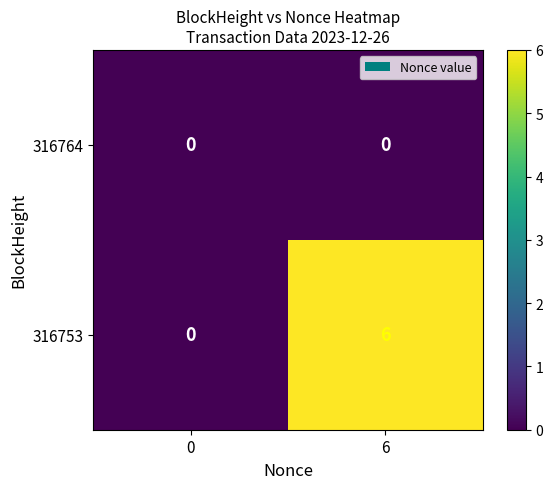

Which series has the largest range (max minus min)?

316753